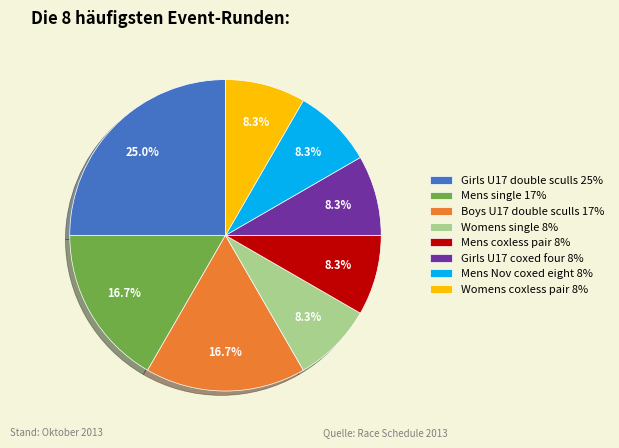

What portion of the pie excludes Girls U17 coxed four?

91.7%